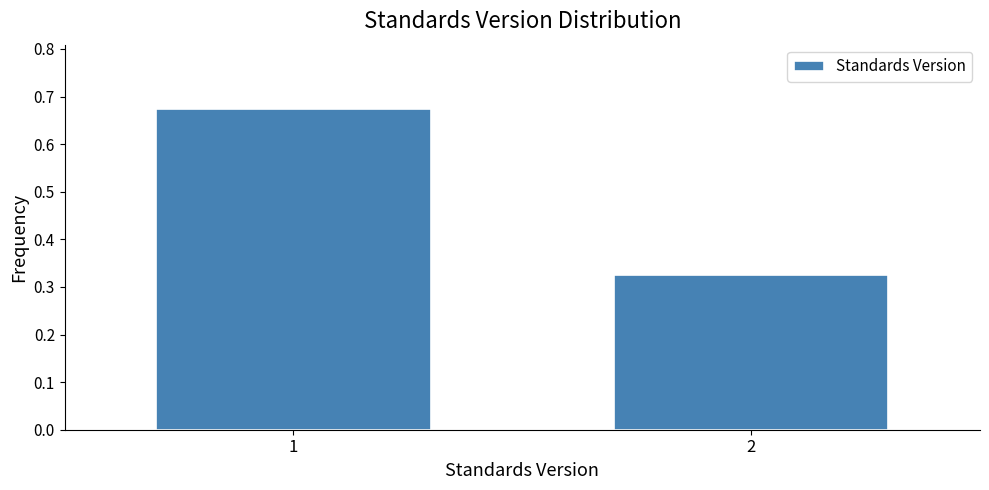

What is the sum of all values?

1.0